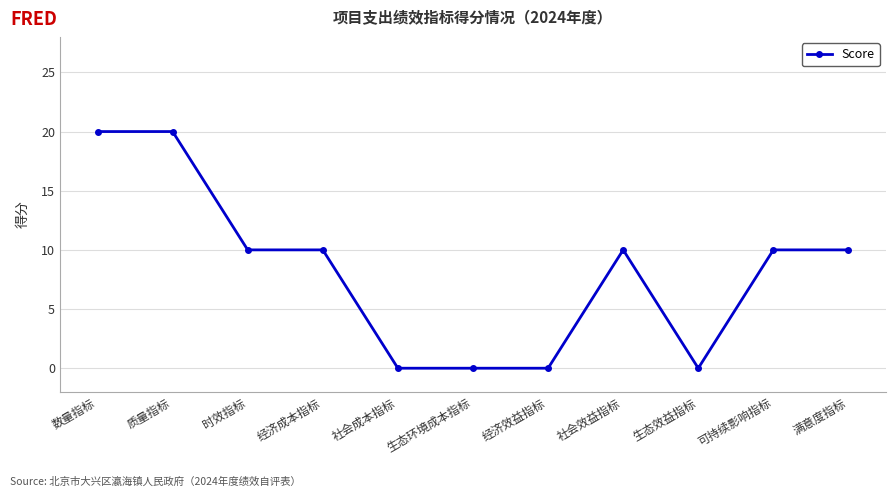

The chart shows a value of 5 at 时效指标. True or false?

False